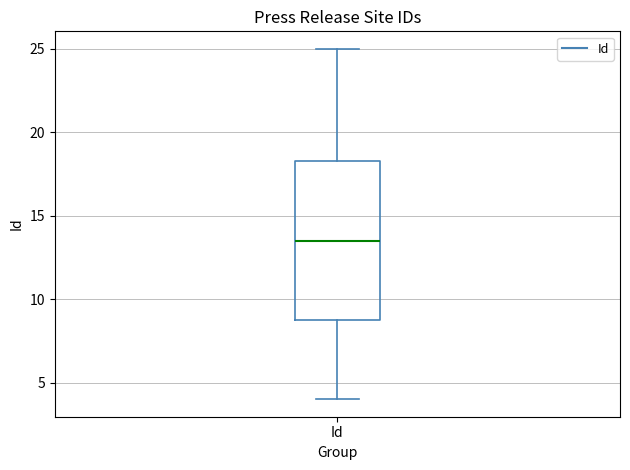

Where is the lower edge of the box for Id on the y-axis? The values are not printed on the chart, so give them approximately, as read against the axis.

9.0